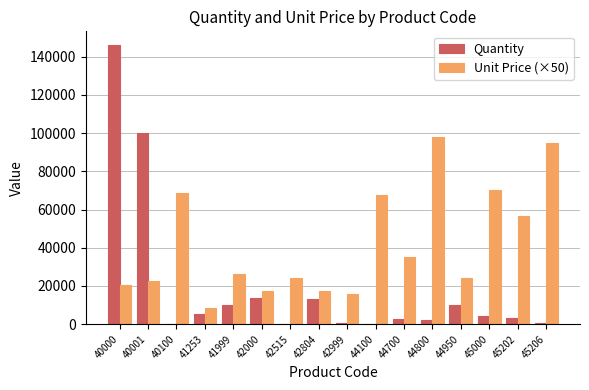

What is the maximum value shown in the chart?

145998